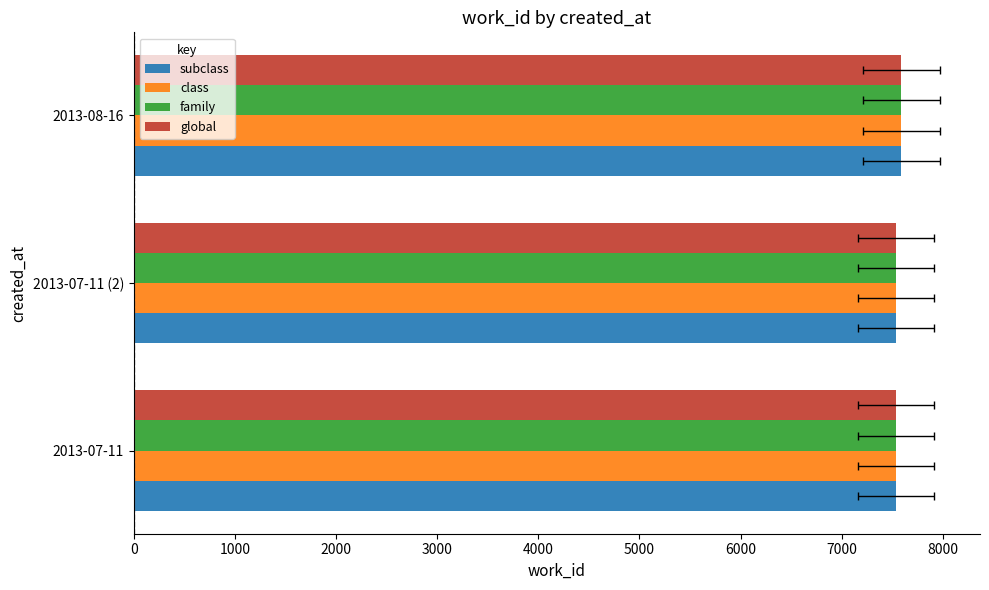

Between 2013-07-11 and 2013-08-16, which is larger?

2013-08-16